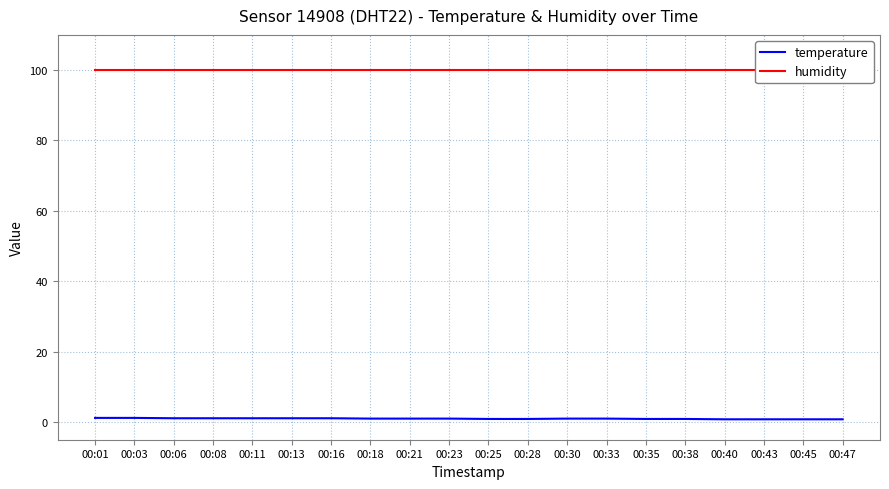

At which label is humidity closest to 99?

00:01